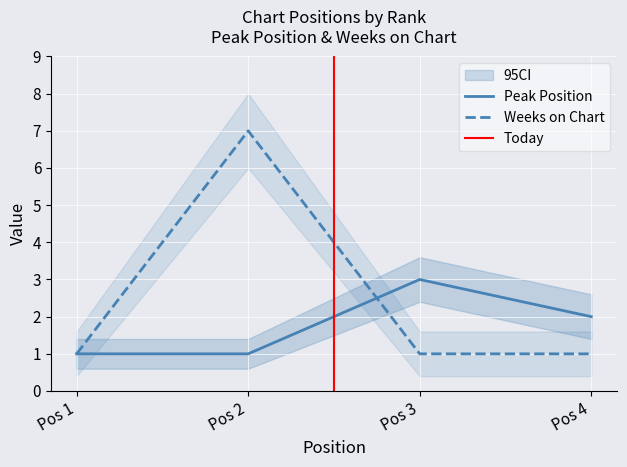

The Weeks on Chart series shows 1 at Pos 1. True or false?

True